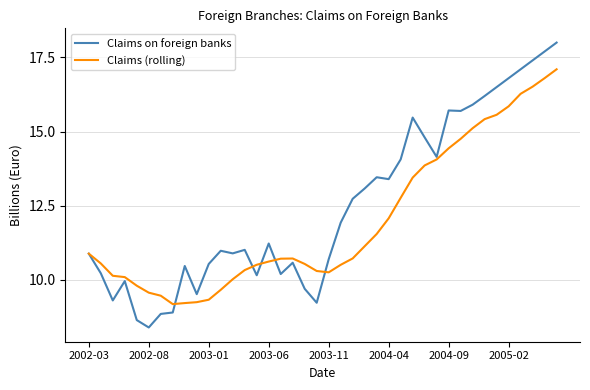

Which series has the largest range (max minus min)?

Claims on foreign banks